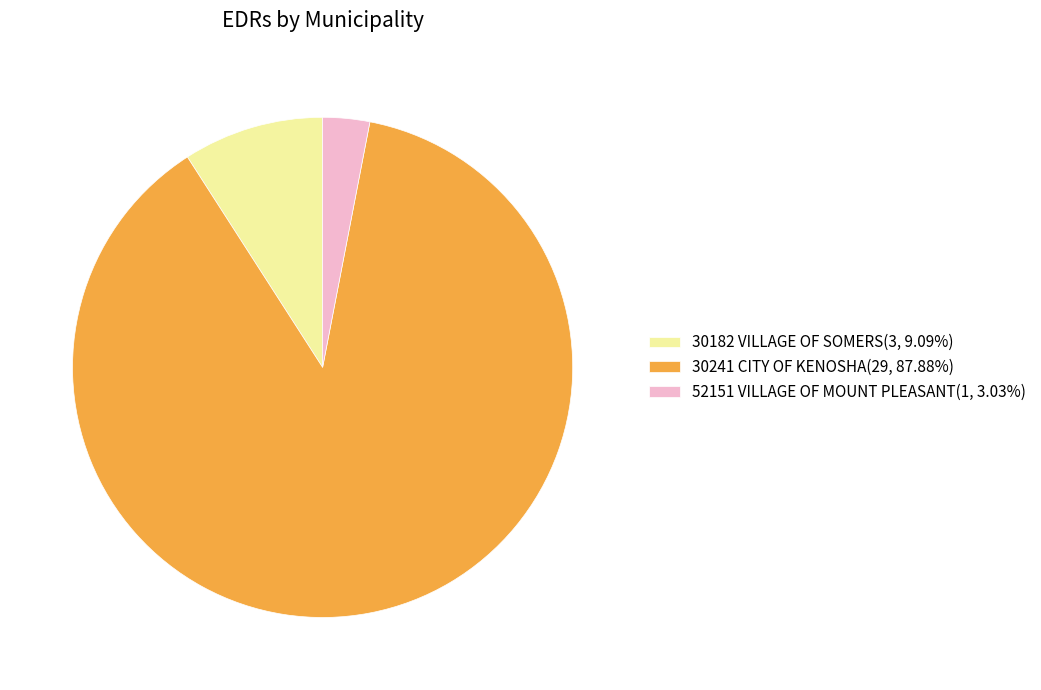

Which category has the smallest portion of the pie?

52151 VILLAGE OF MOUNT PLEASANT